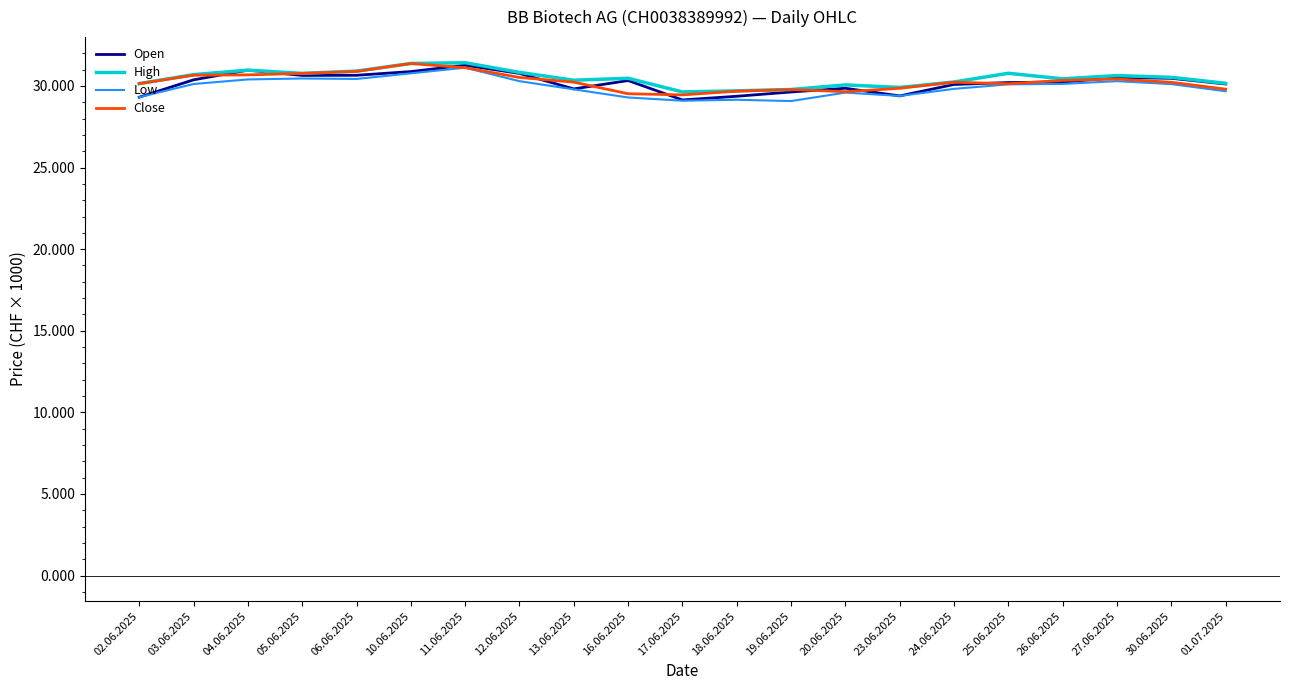

Does the chart have visible grid lines?

No